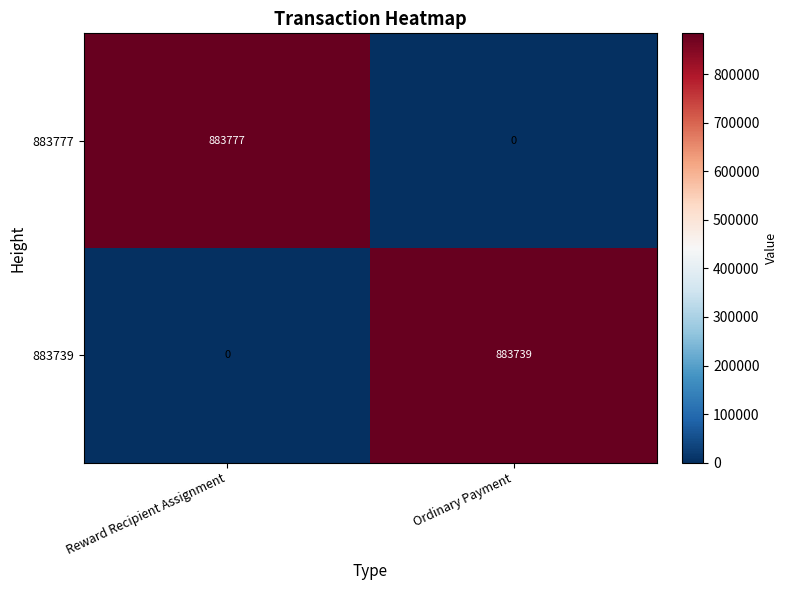

The value of 883739 at Reward Recipient Assignment is 0. True or false?

True